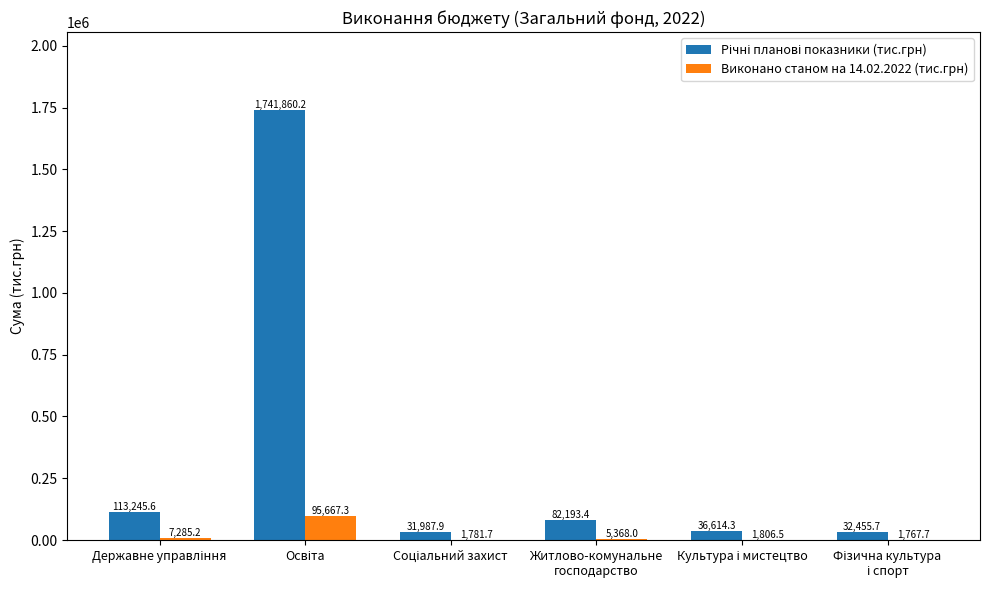

What is the maximum value for Виконано станом на 14.02.2022 (тис.грн)?

95667.3